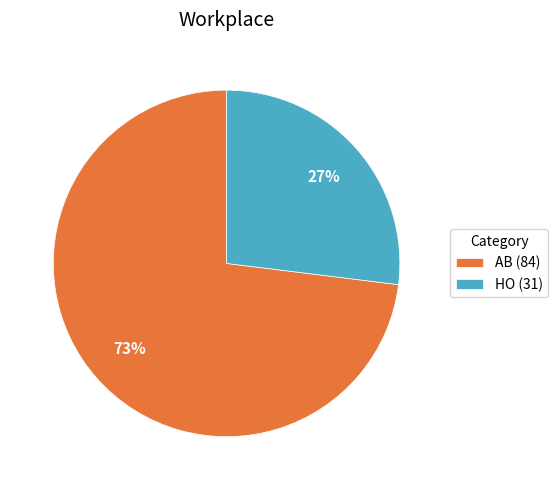

Is the sum of AB (84) and HO (31) greater than half?

Yes